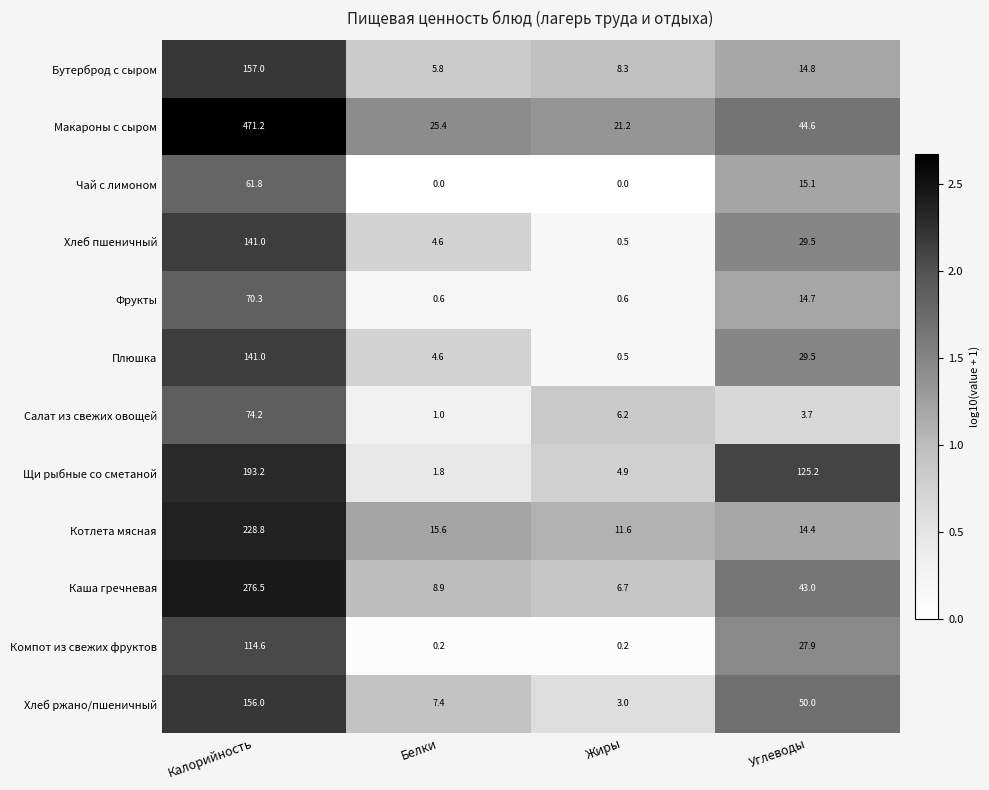

What is the greatest value displayed?

471.2